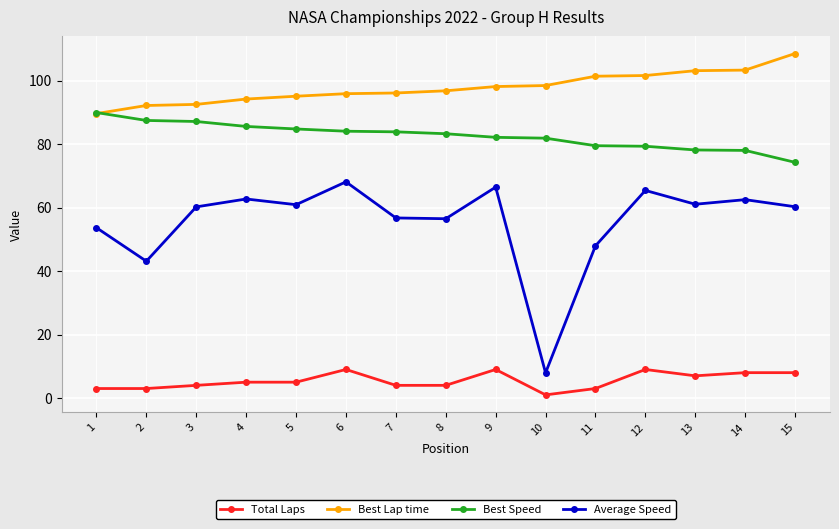

Does the chart have visible grid lines?

Yes